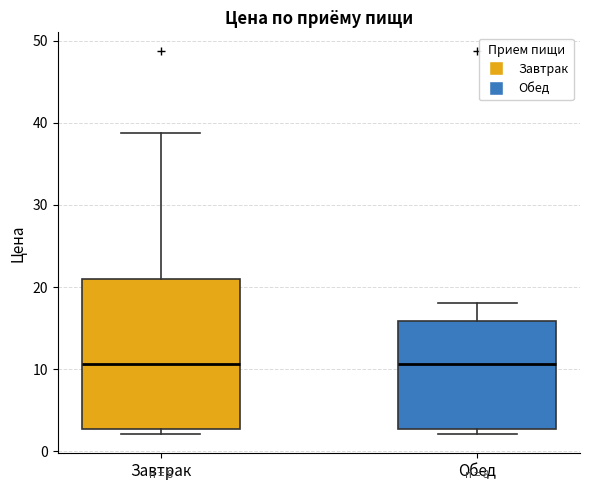

Reading left to right, transcribe this box plot: for each box, give where its median line is, the range the box spans, and where its two whiskers end, as read against the y-axis. The values are not printed on the chart, so give them approximately, as read against the axis.

Завтрак: median 11, box 3 to 21, whiskers 2 to 39
Обед: median 11, box 3 to 16, whiskers 2 to 18